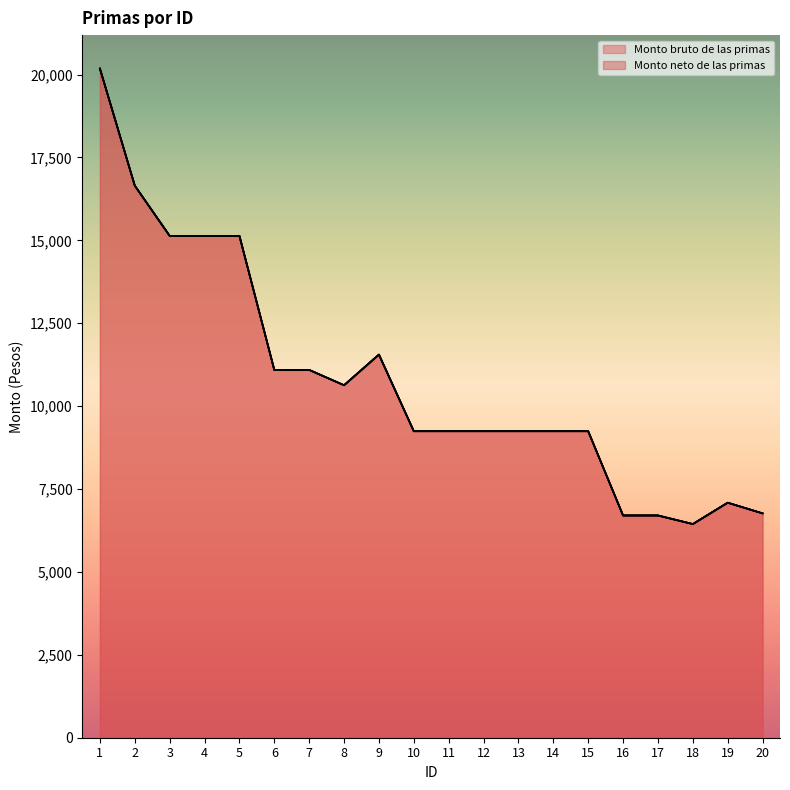

Between 11 and 15, which series saw the biggest shift?

Monto bruto de las primas